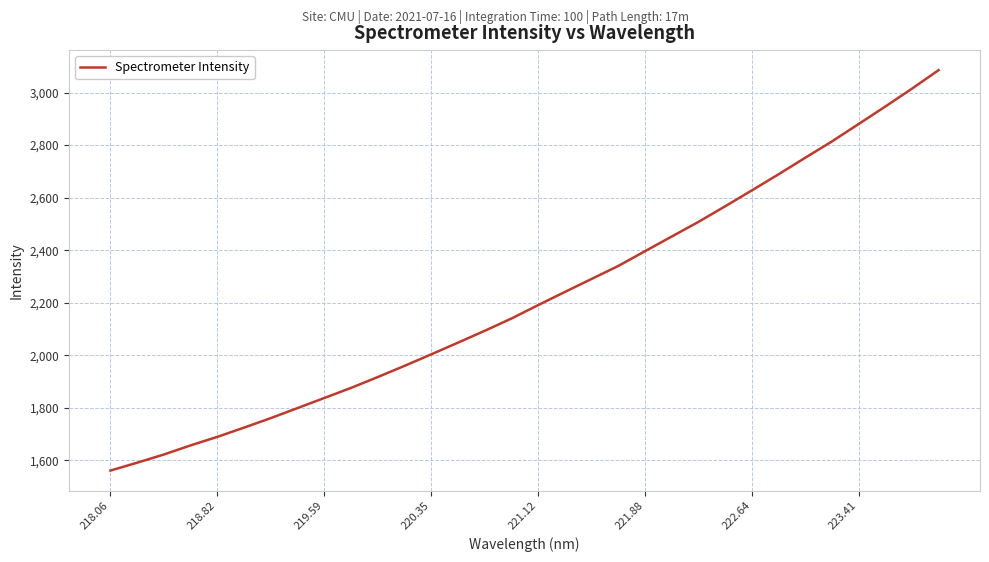

What is the smallest value displayed?

1561.1